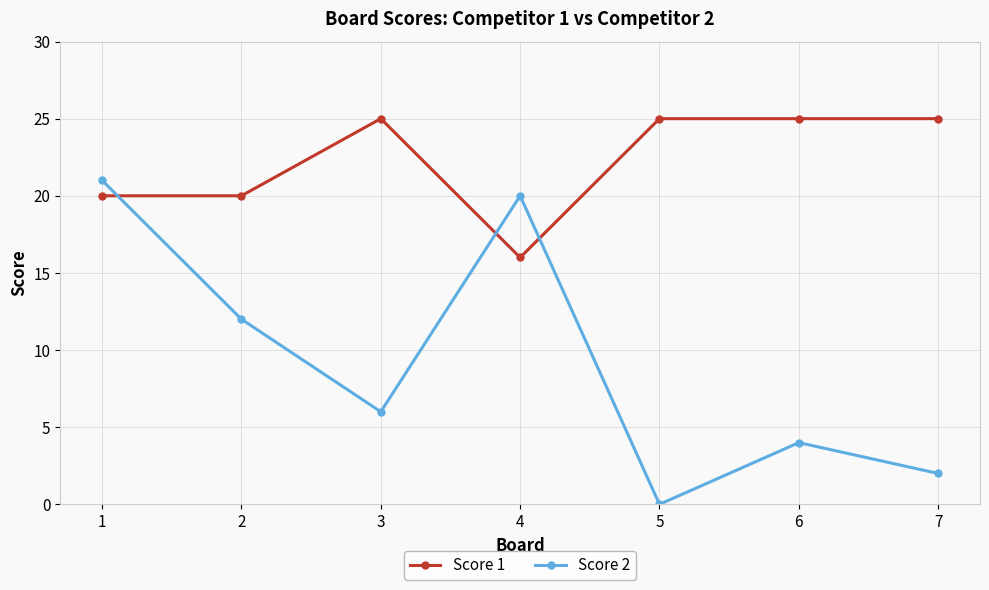

Which series has the largest total across all categories?

Score 1